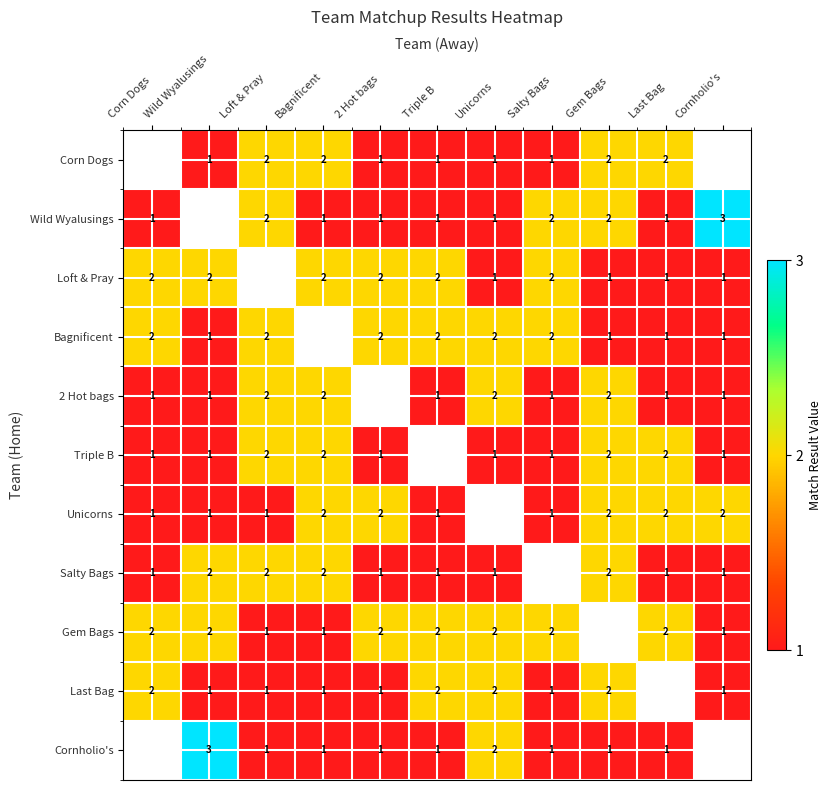

What is the sum of the Bagnificent values at Salty Bags and 2 Hot bags?

4